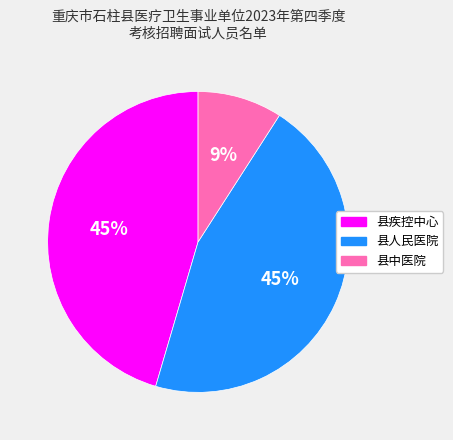

Which has a higher value, 县疾控中心 or 县中医院?

县疾控中心